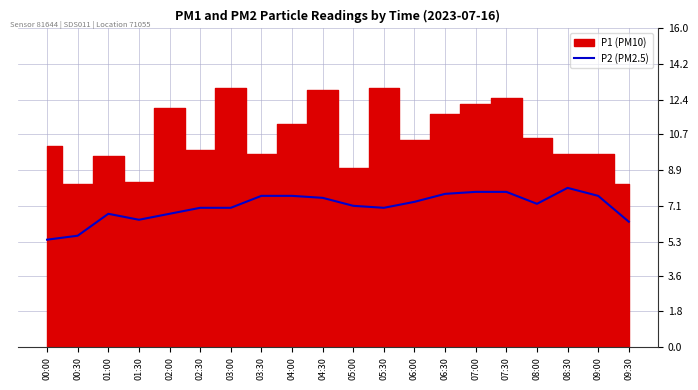

True or false: P2 (PM2.5) has a value of 9.2 at 02:30.

False